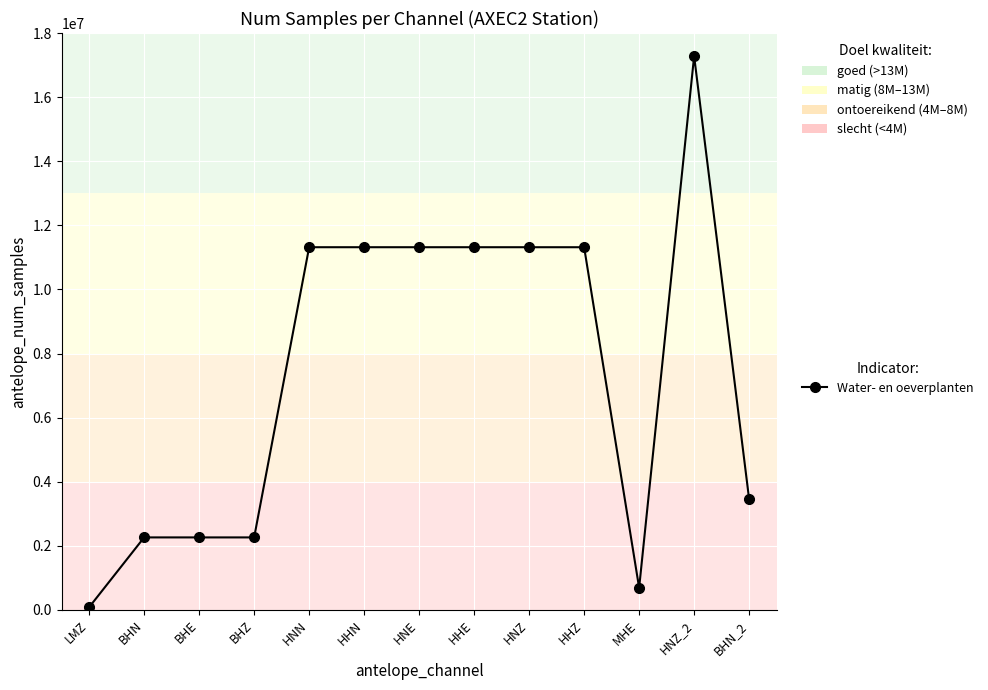

What is the change in value from BHE to MHE?

-1572731